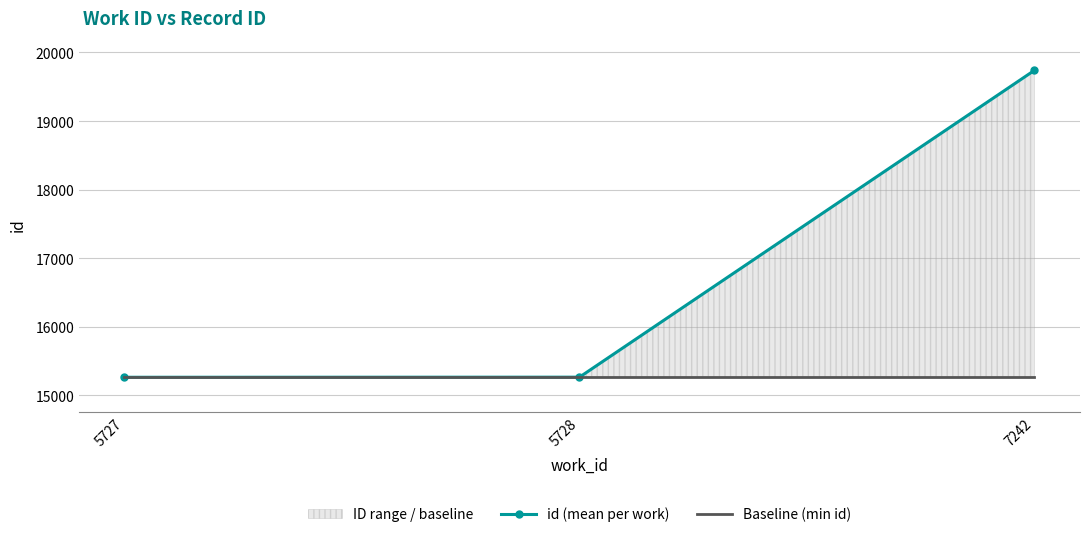

What is the maximum value shown in the chart?

19740.0